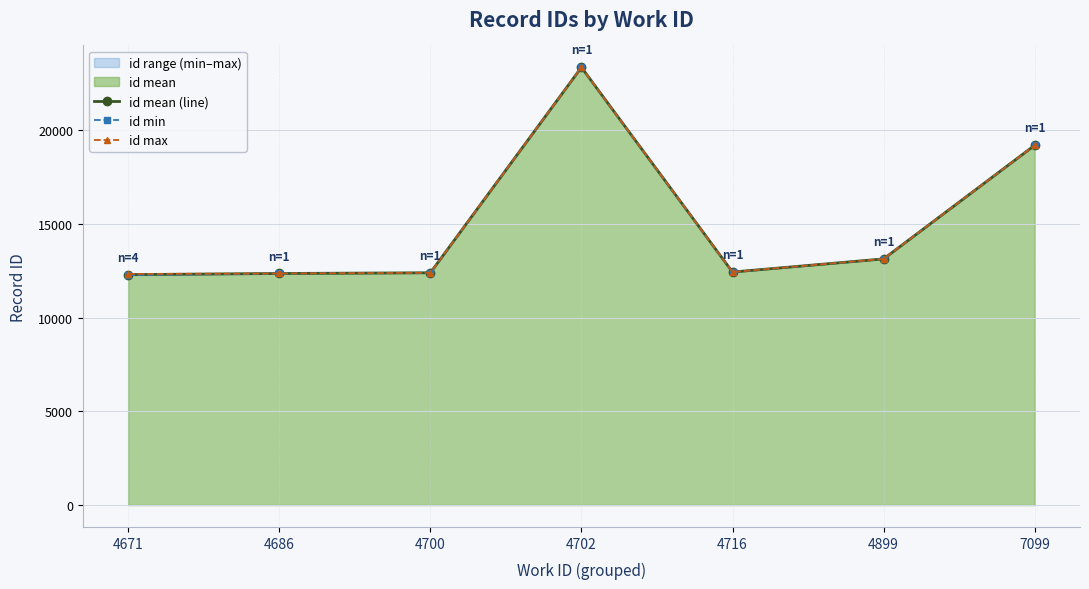

Between 4686 and 7099, which series saw the biggest shift?

id mean (line)